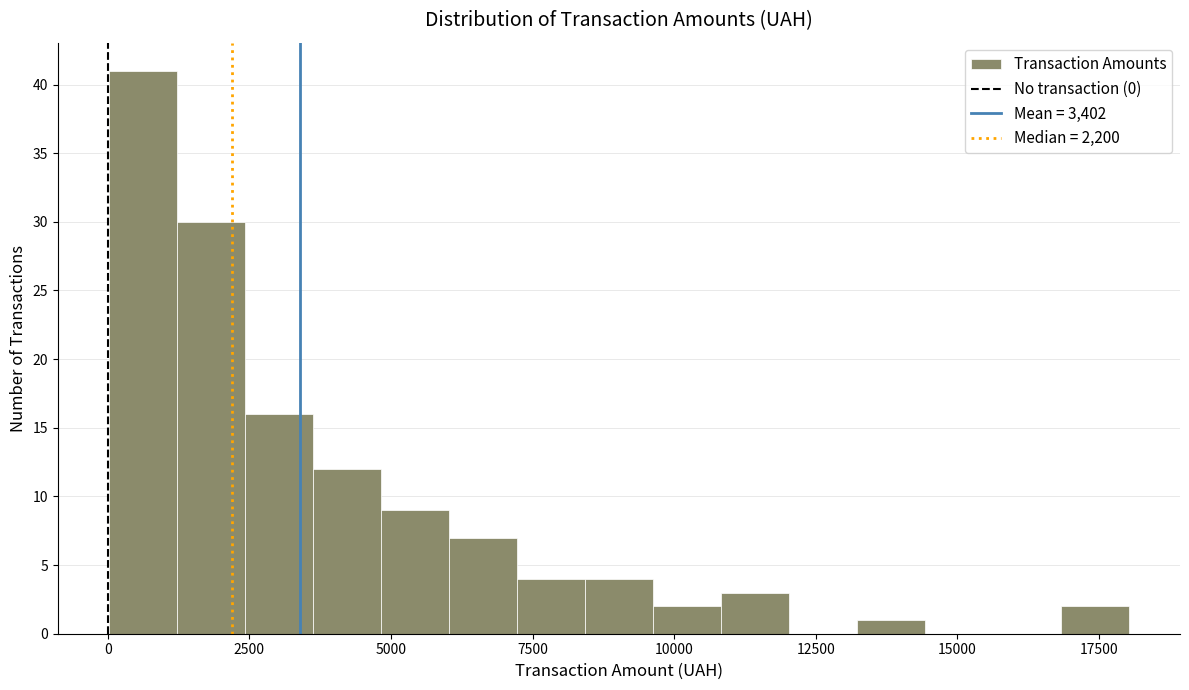

Read against the x-axis, roughly where is the centre of the tallest bar?

500